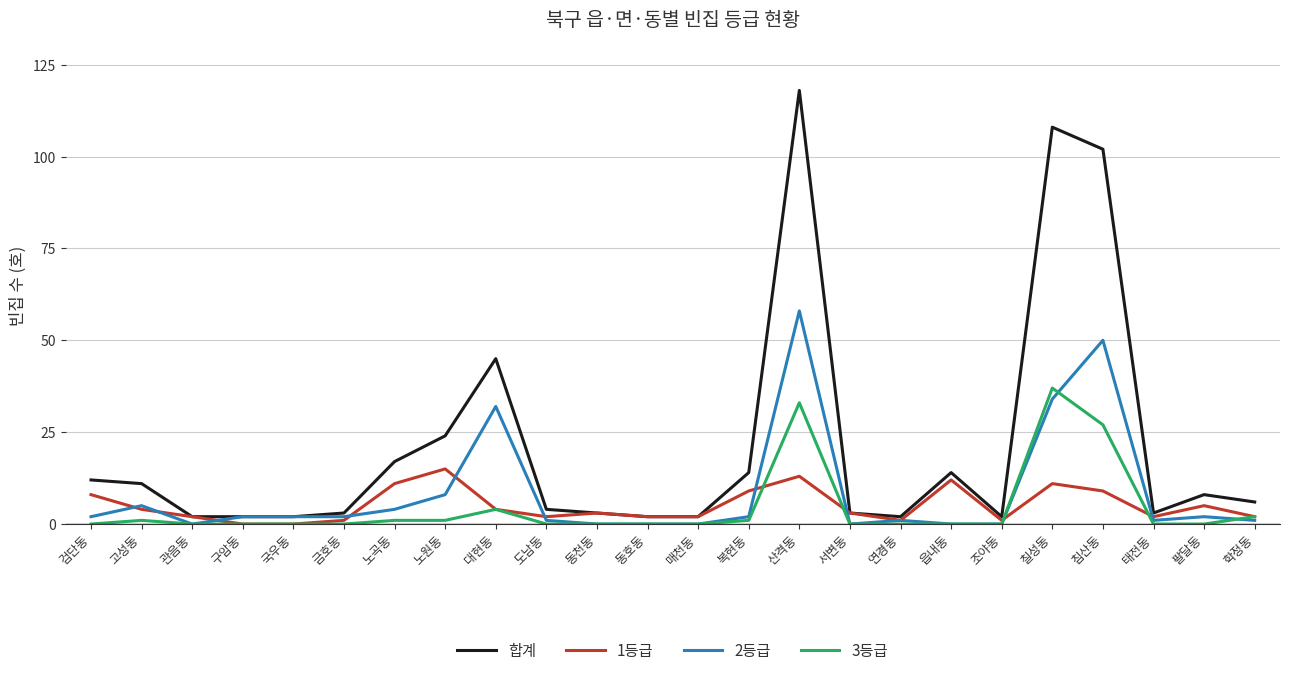

Which series has the largest range (max minus min)?

합계